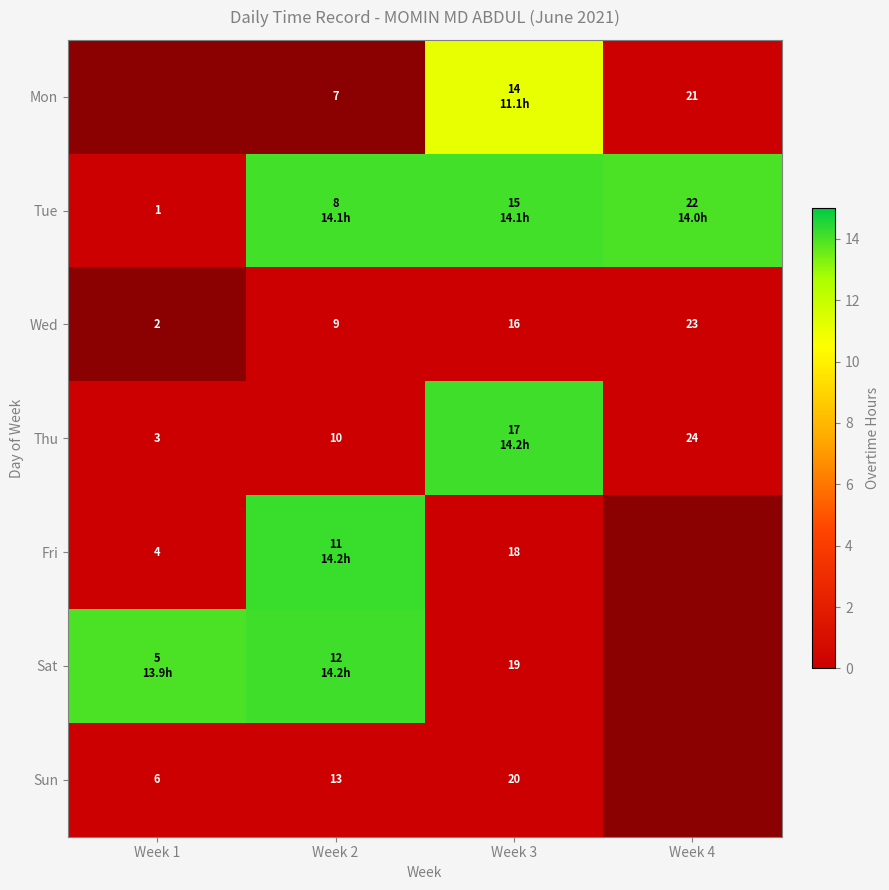

At which label is Sun closest to 0?

Week 1